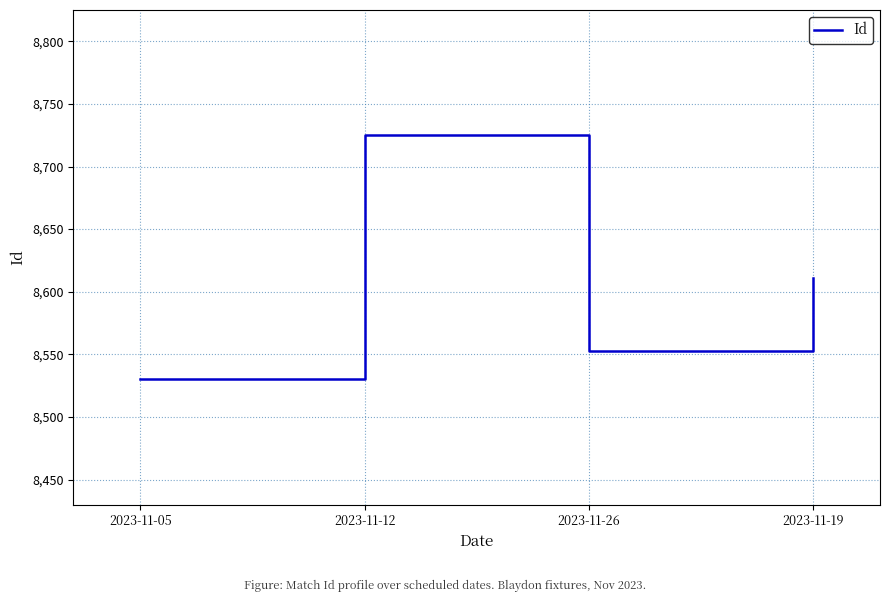

What is the difference between the maximum and minimum values?

195